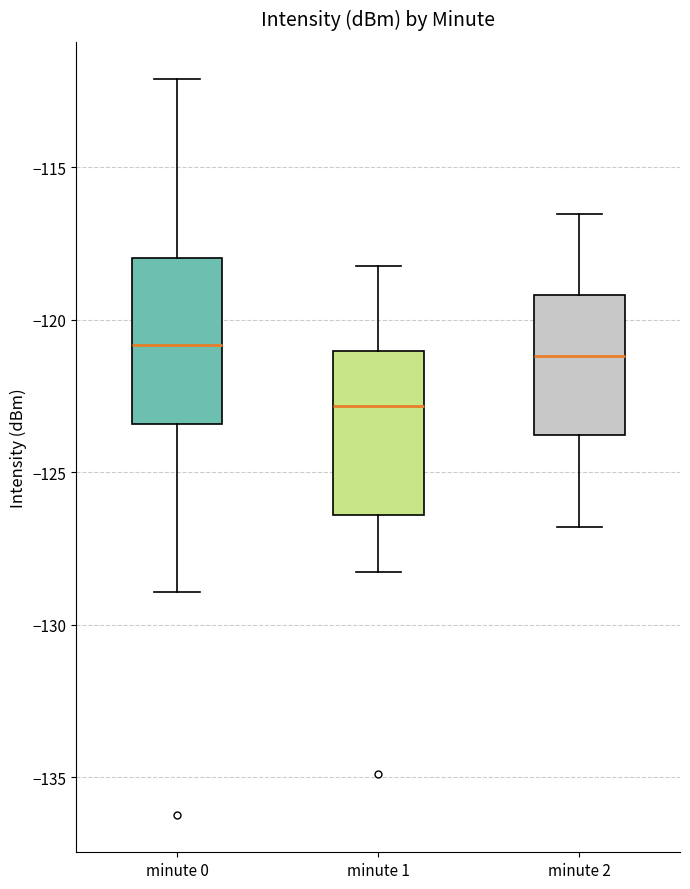

Where is the lower edge of the box for minute 0 on the y-axis? The values are not printed on the chart, so give them approximately, as read against the axis.

-123.5